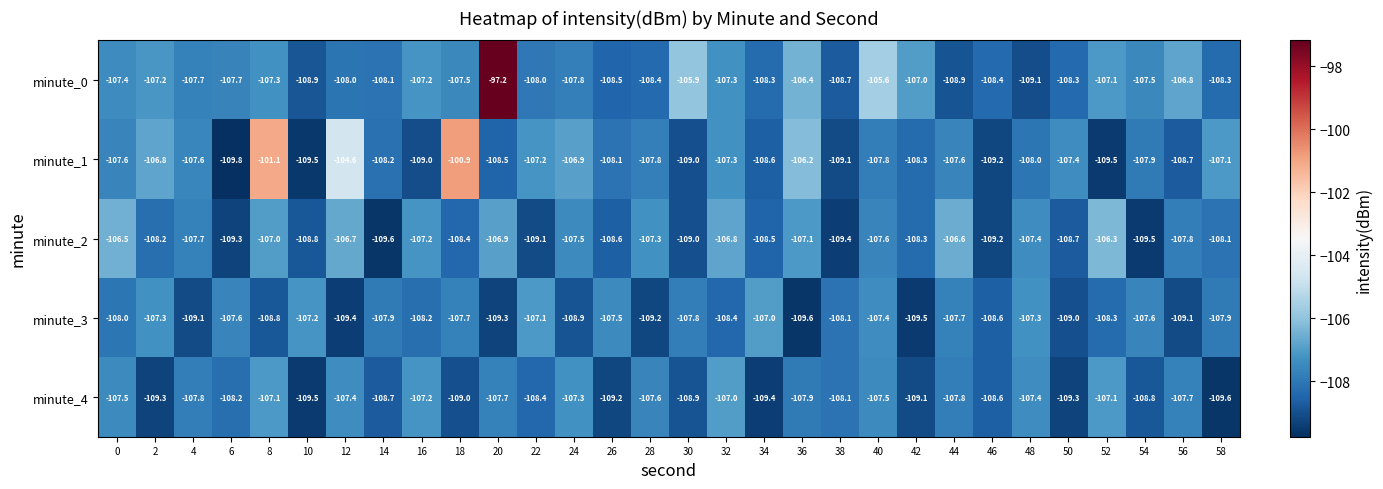

What is the total value across all series at 50?

-542.7